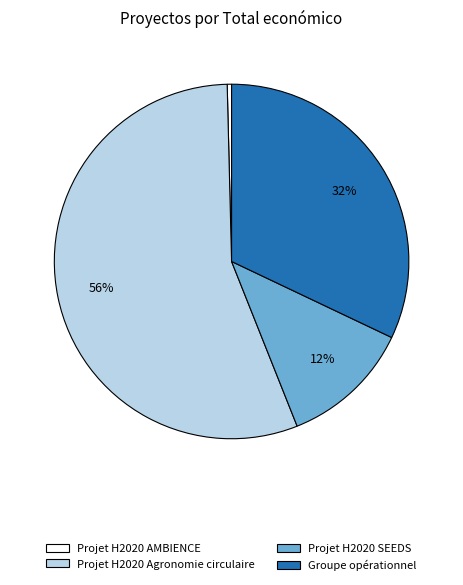

Is there a majority slice in this chart?

Yes